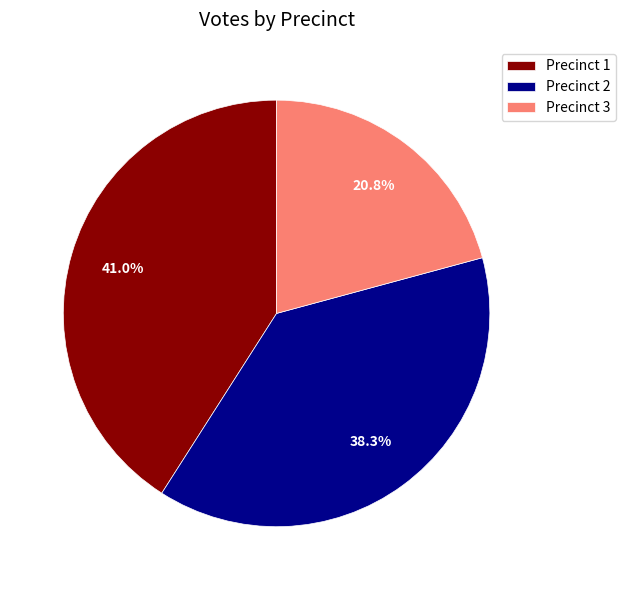

What is the ratio of the value at Precinct 2 to the value at Precinct 3?

1.8